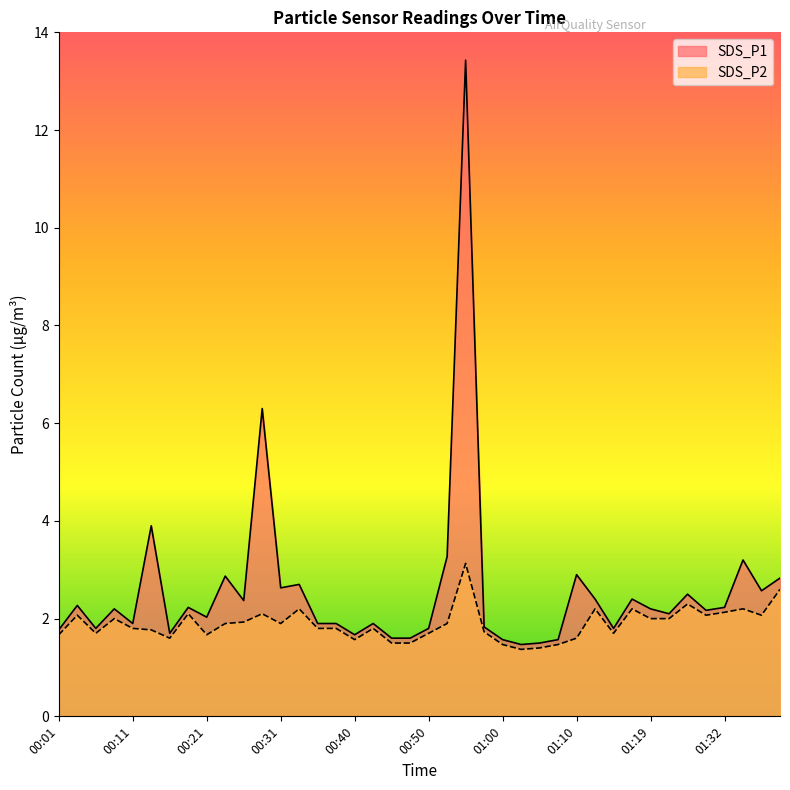

True or false: SDS_P1 and SDS_P2 cross at least once.

False